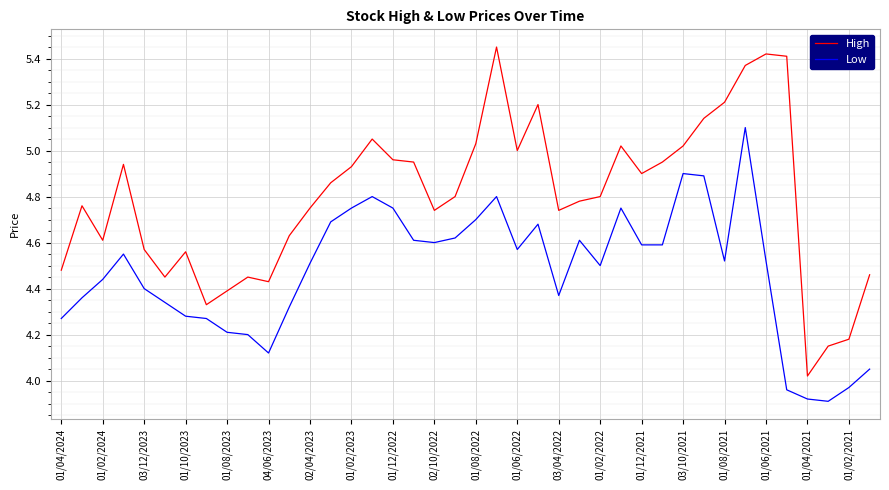

Rank the series by their maximum value, from lowest to highest.

Low, High